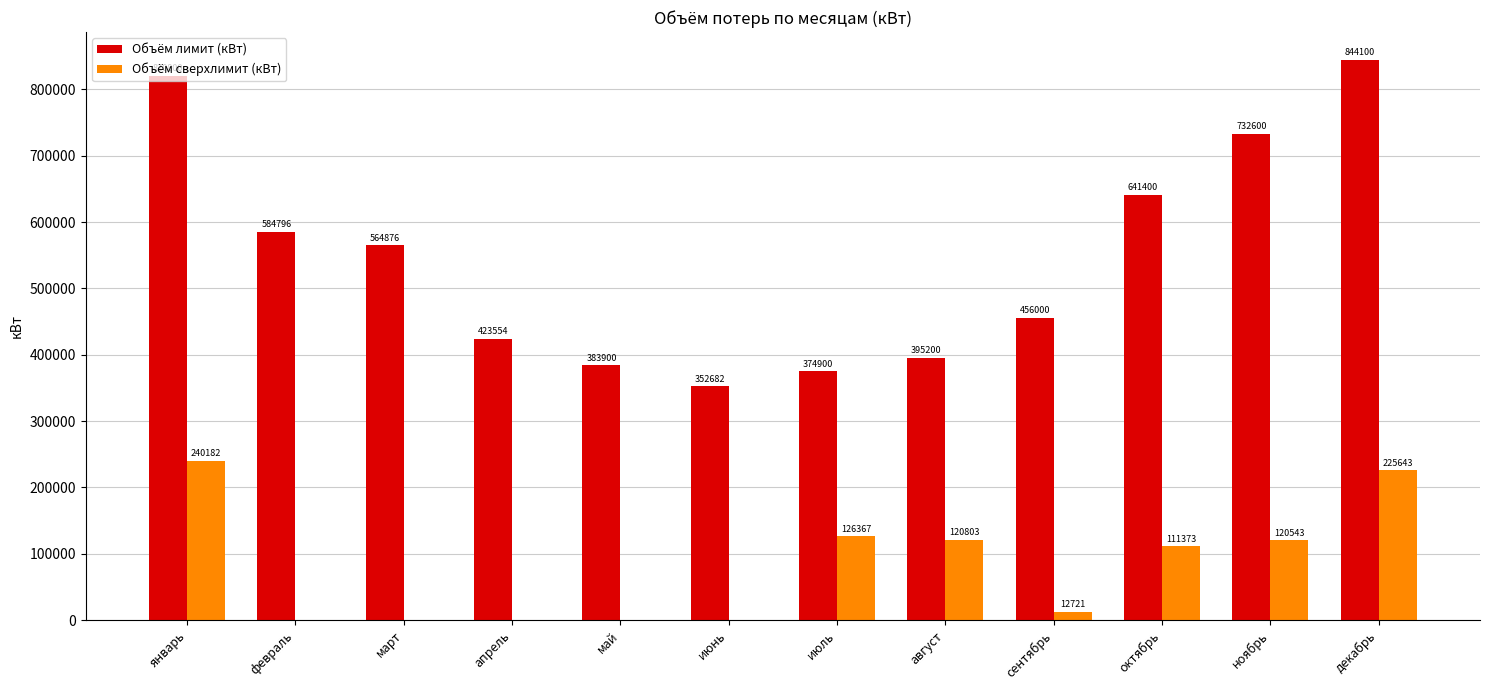

What is the spread (max minus min) of values at май?

383900